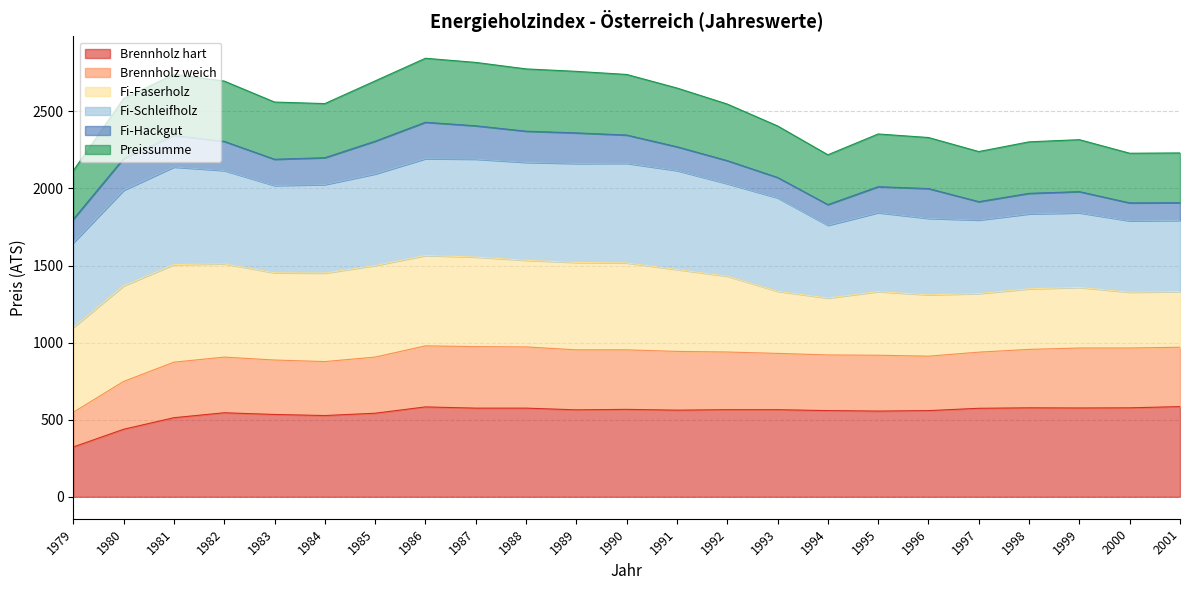

True or false: Brennholz weich and Brennholz hart intersect in this chart.

False